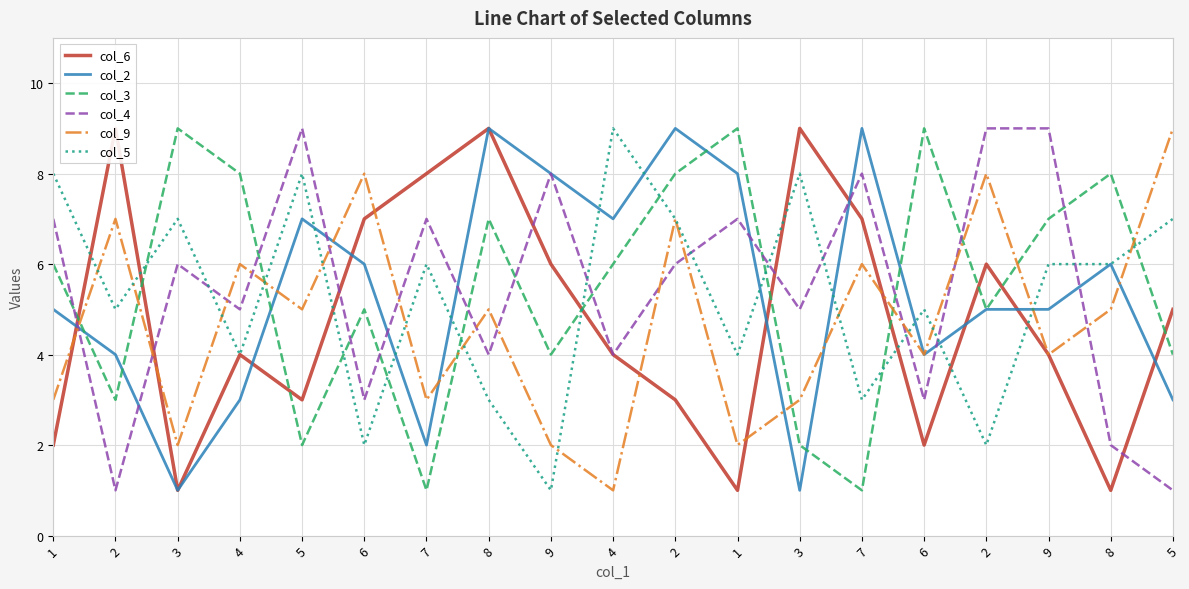

True or false: col_9 and col_2 intersect in this chart.

True